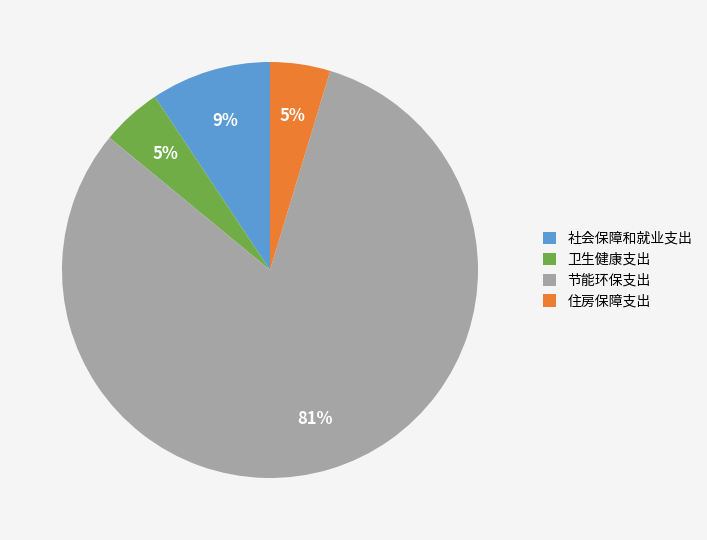

Combined, do 社会保障和就业支出 and 住房保障支出 account for over 50%?

No